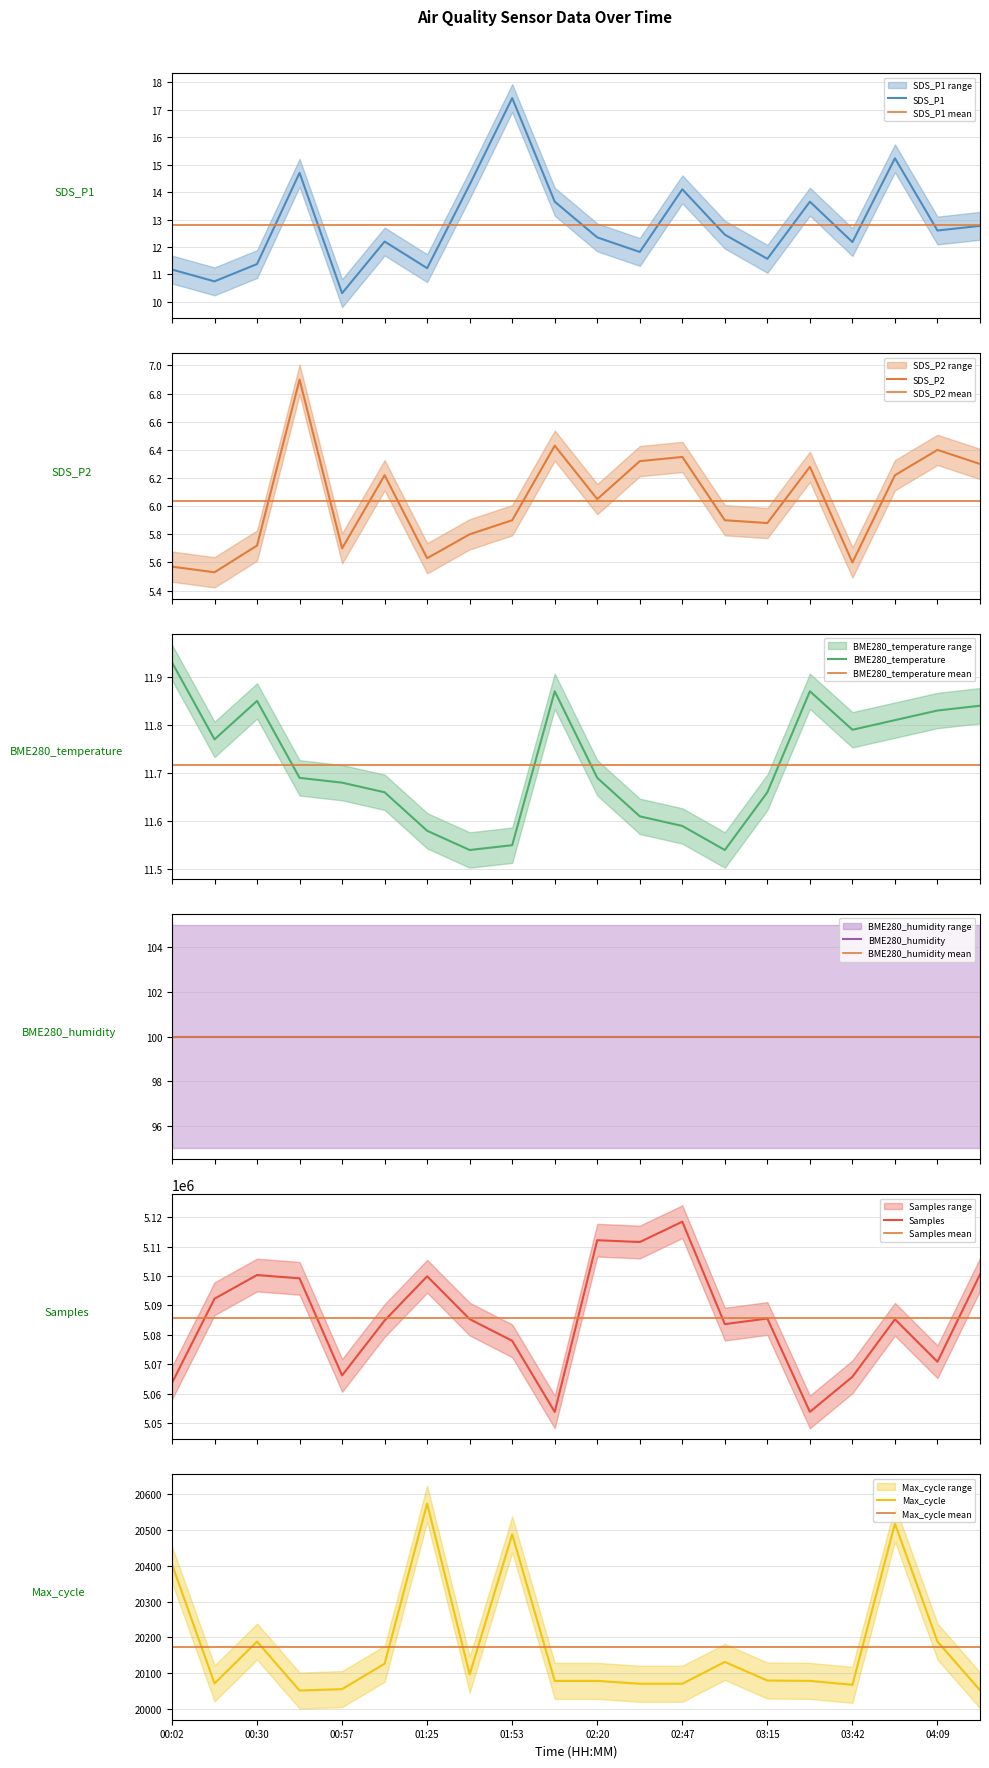

Is this an area chart (filled region under the line)?

No